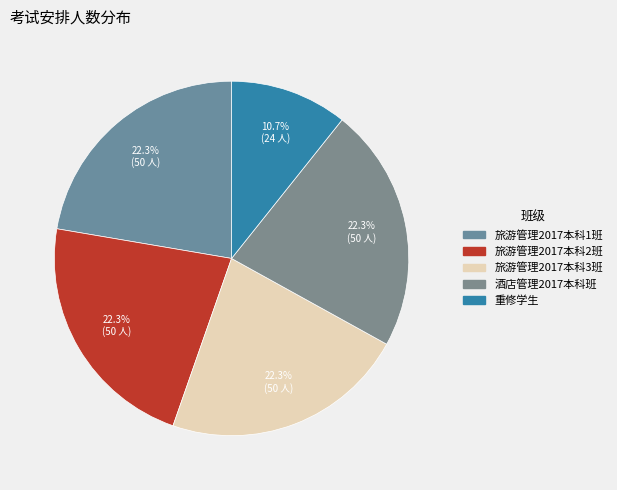

What is the ratio of the value at 旅游管理2017本科3班 to the value at 旅游管理2017本科1班?

1.0